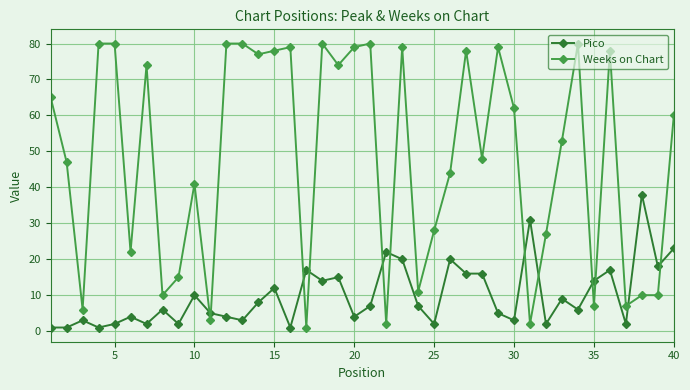

Is this an area chart (filled region under the line)?

No